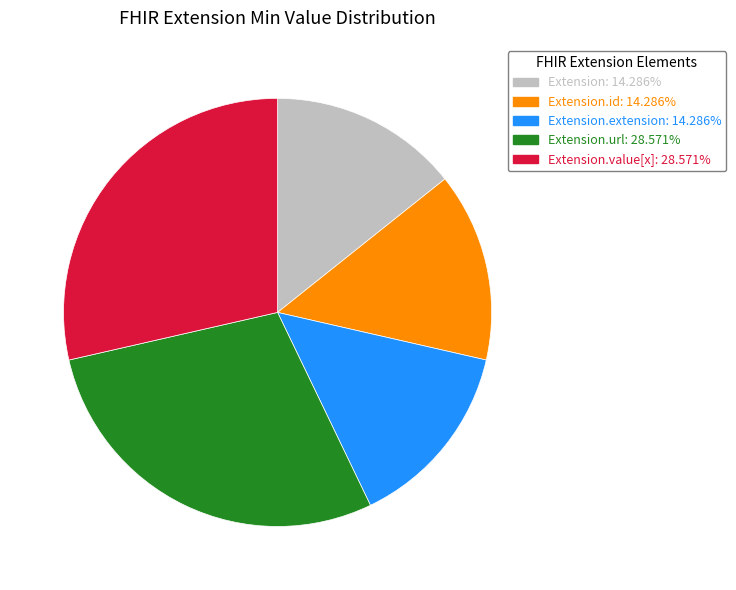

Is there any slice that represents more than half of the pie?

No